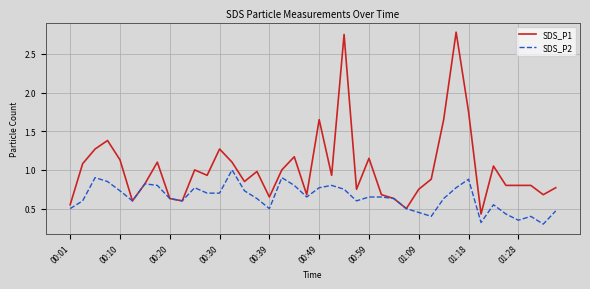

Which series has the widest spread of values?

SDS_P1